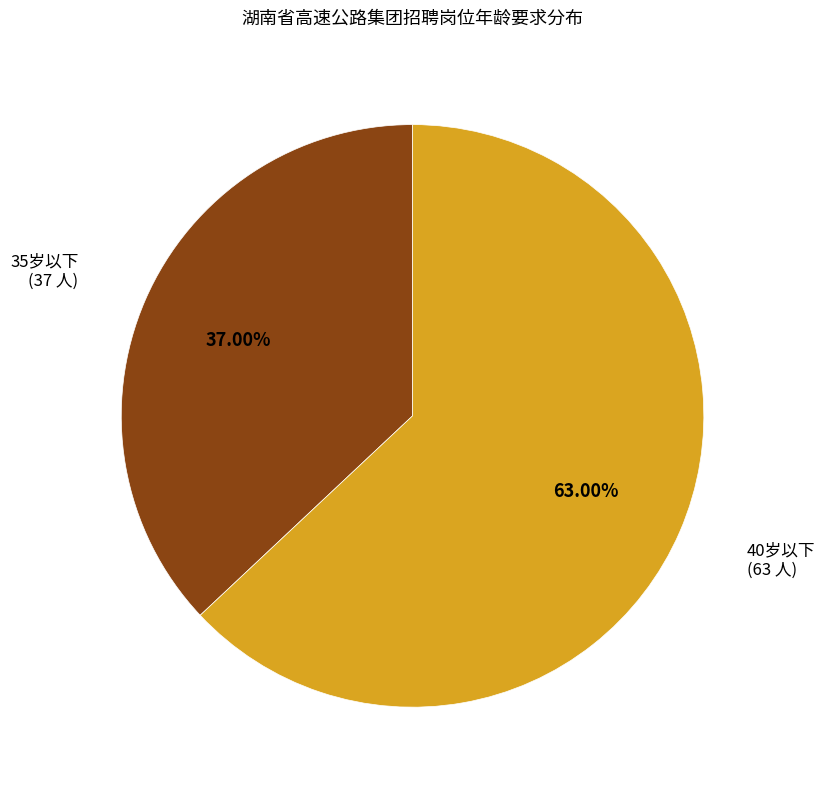

Does any single category account for the majority?

Yes